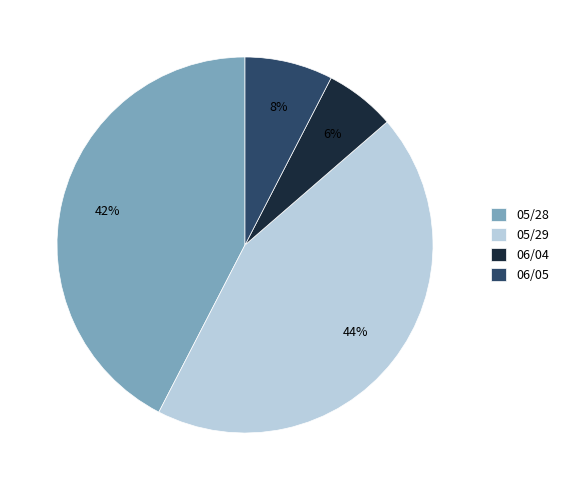

To the nearest percent, what is the difference between the 06/05 and 06/04 slice percentages?

2%